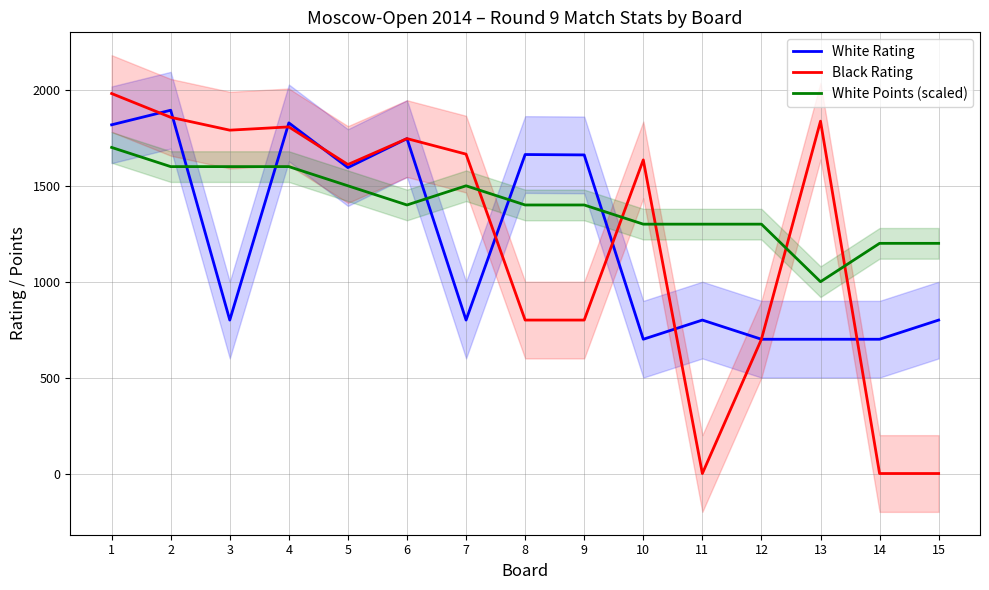

What is the difference between the highest and lowest values at 6?

346